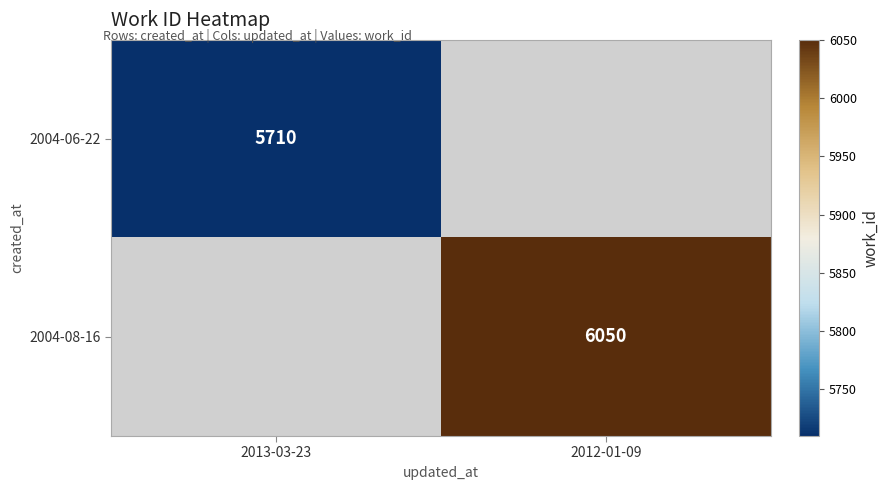

Is the value of 2004-06-22 at 2013-03-23 greater than the value of 2004-08-16 at 2012-01-09?

No